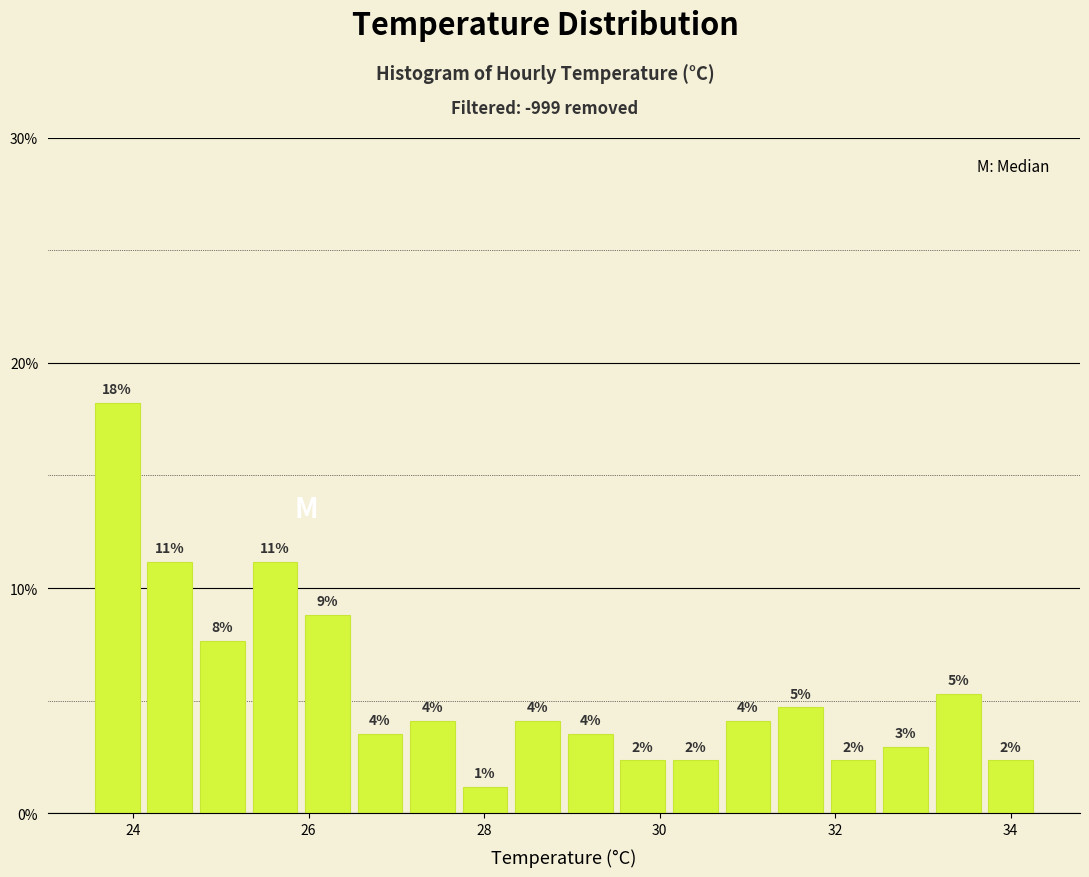

Around what value on the x-axis is the tallest bar? Give the approximate position of its centre, as read against the axis.

23.8